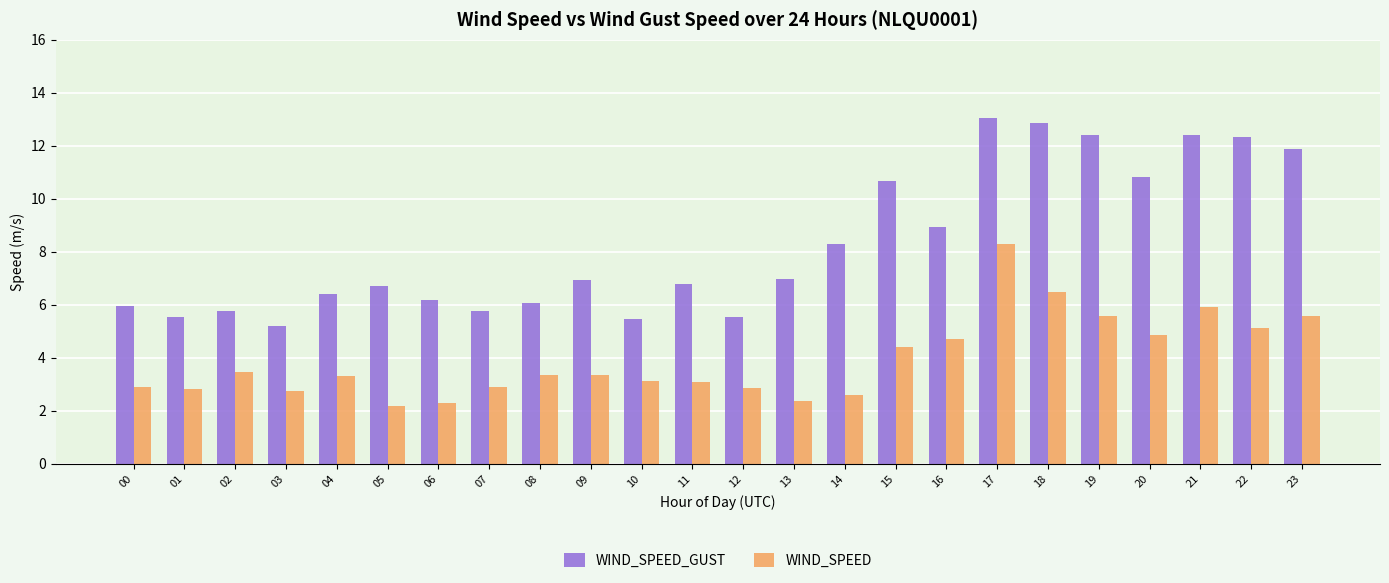

The value of WIND_SPEED_GUST at 18 is 12.9. True or false?

True